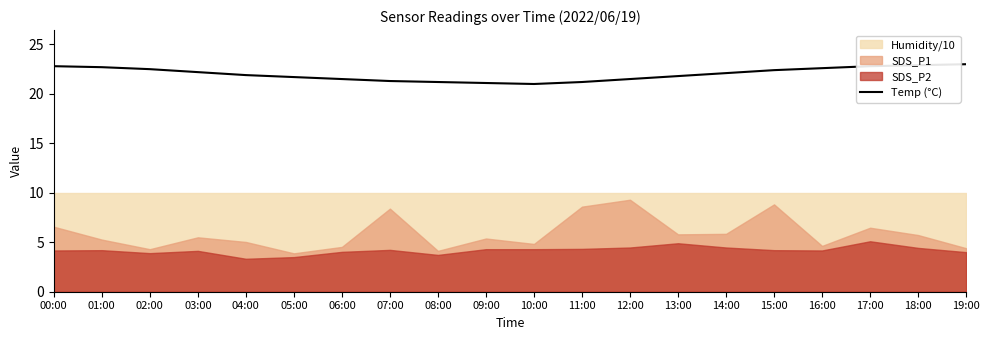

Rank the categories by value from lowest to highest.

10:00, 09:00, 08:00, 11:00, 07:00, 06:00, 12:00, 05:00, 13:00, 04:00, 14:00, 03:00, 15:00, 02:00, 16:00, 01:00, 00:00, 17:00, 18:00, 19:00